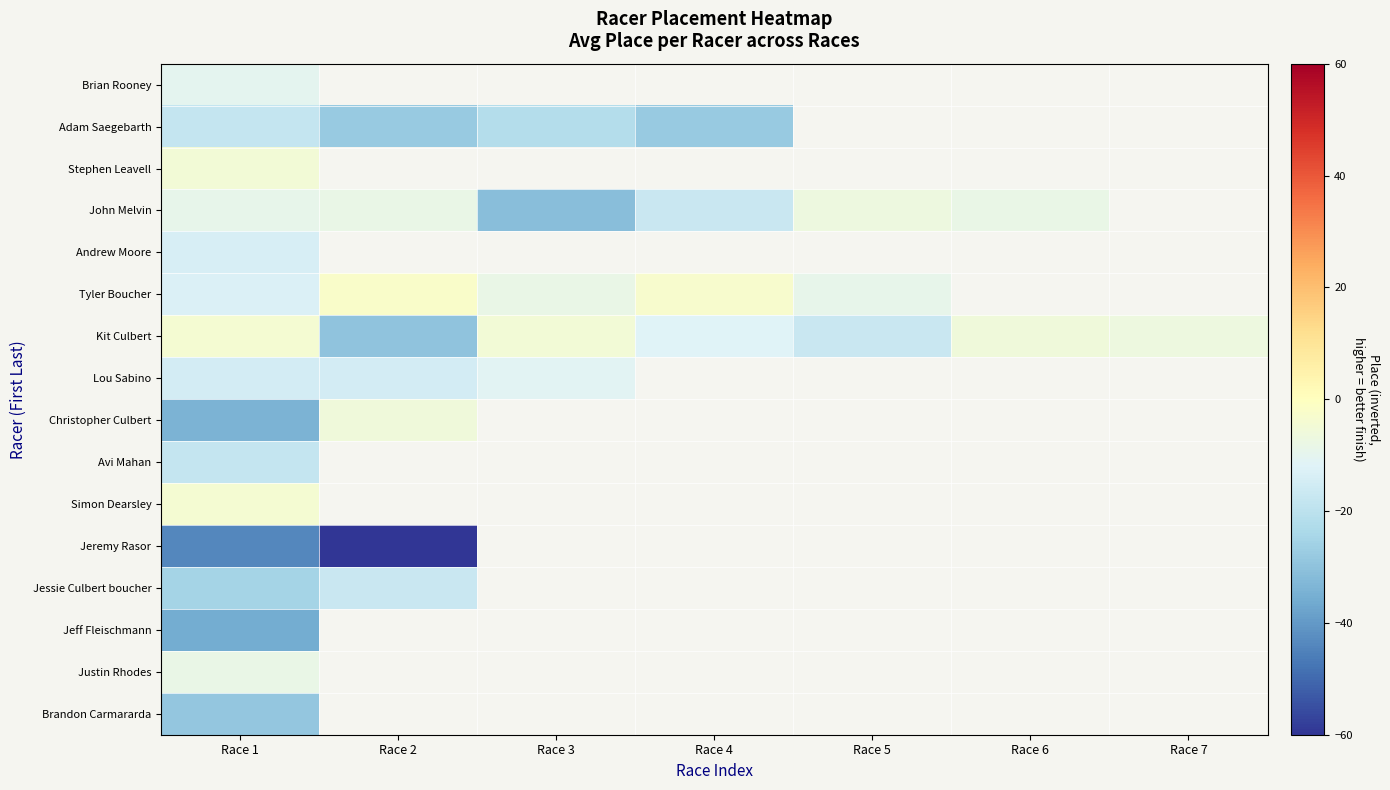

What is the greatest value displayed?

-2.0